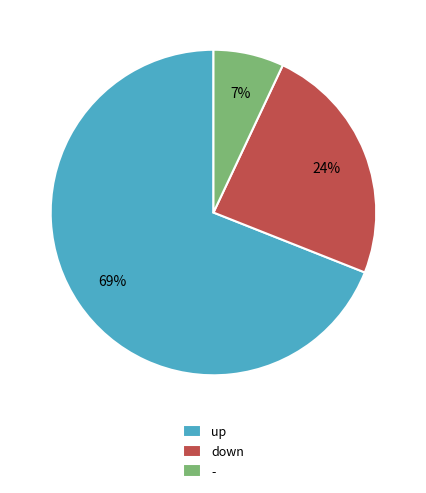

Count the number of slices in the pie.

3